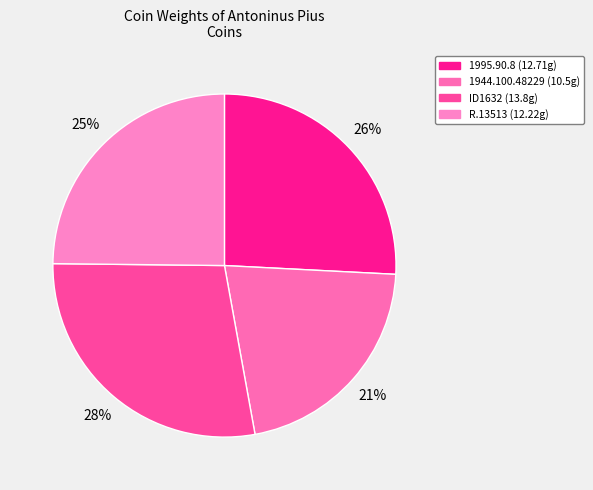

To the nearest percent, what is the combined percentage of 1944.100.48229 and 1995.90.8?

47%